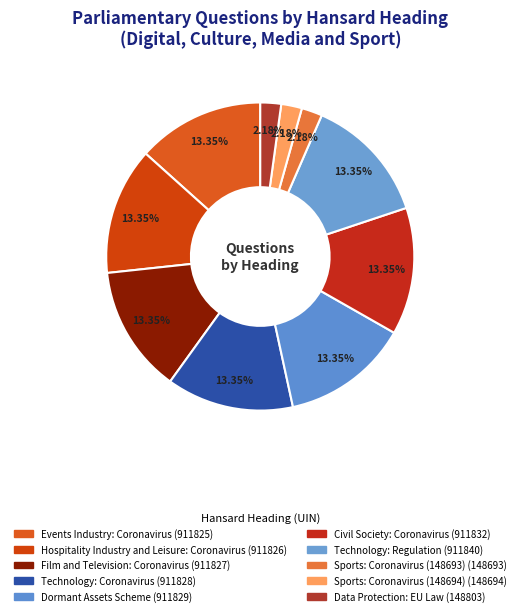

Which slice is the largest?

Technology: Regulation